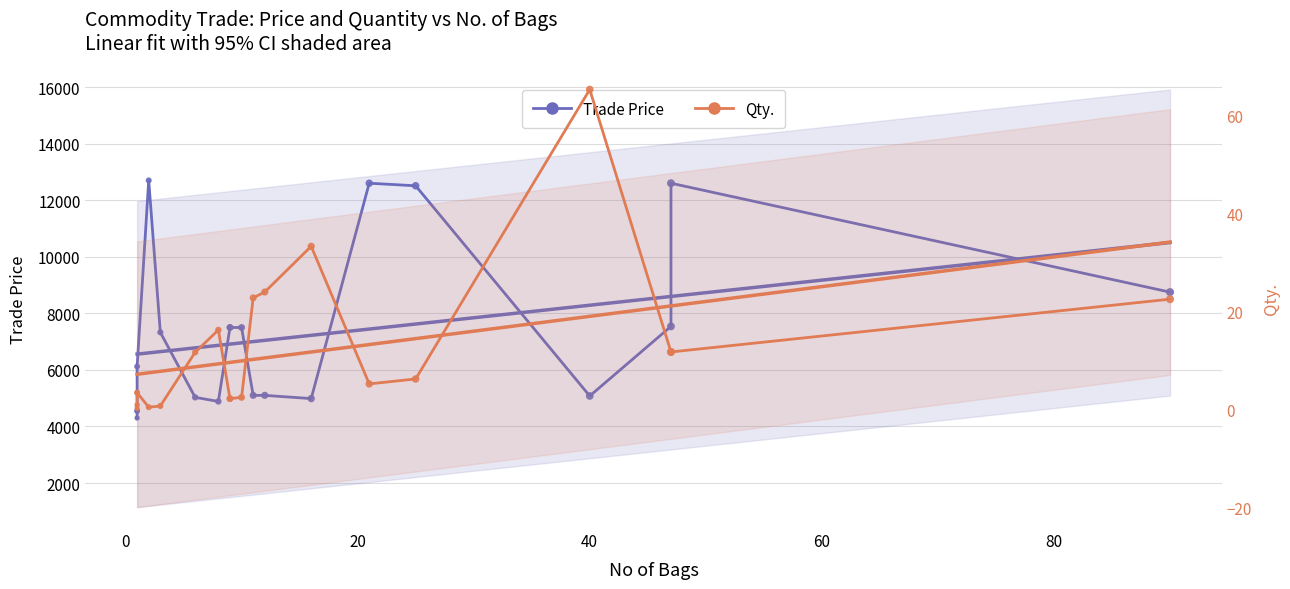

What are all the series names shown in the legend?

Trade Price, Qty.